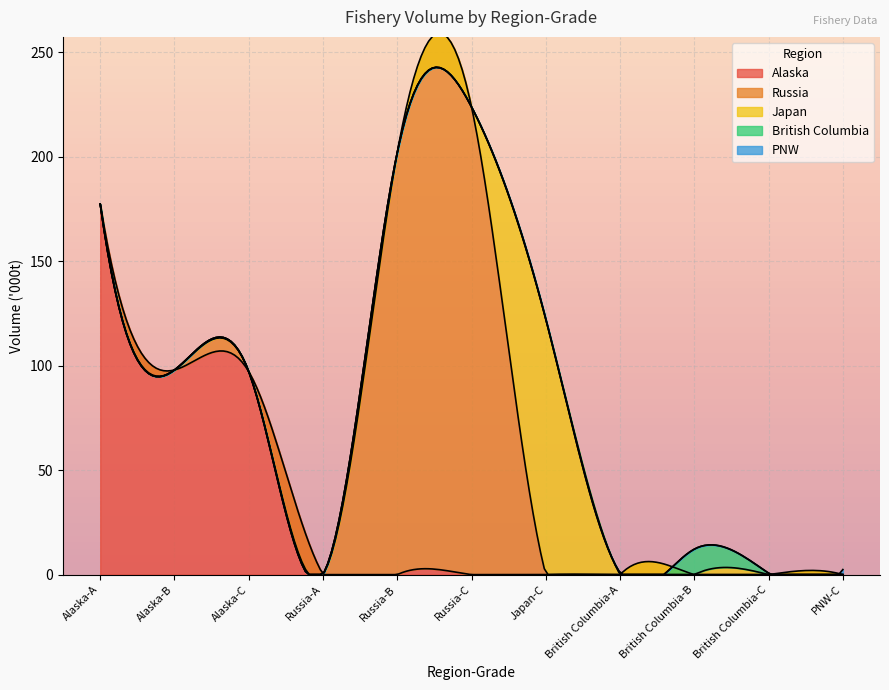

What is the difference between the maximum and second lowest values?

223.0